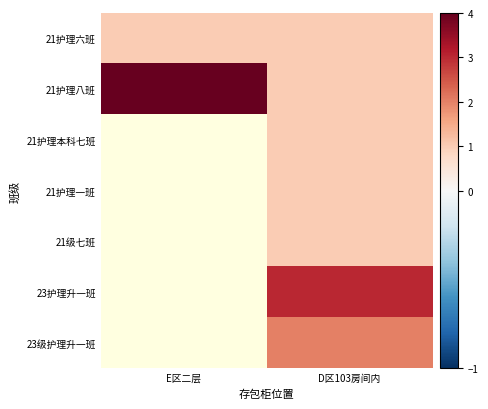

Rank the categories by 23护理升一班 value from lowest to highest.

E区二层, D区103房间内